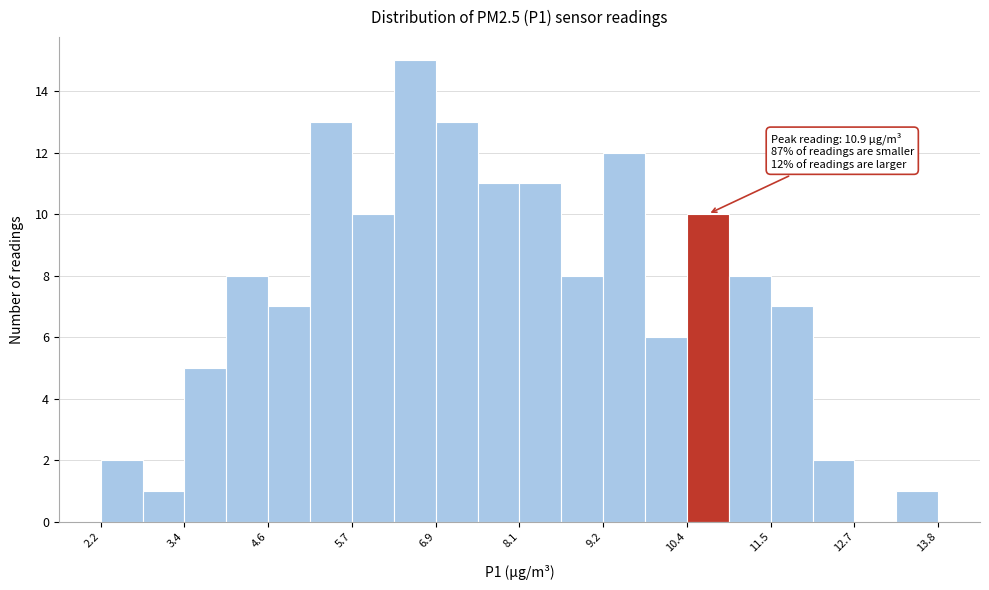

Read against the x-axis, roughly where is the centre of the tallest bar?

6.6